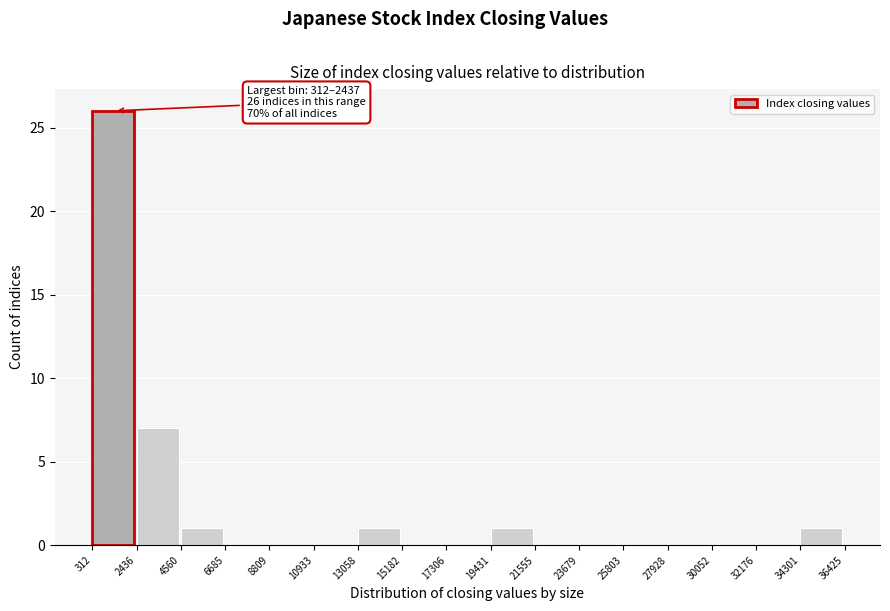

Over which range of the x-axis is the bar tallest?

312 to 2436